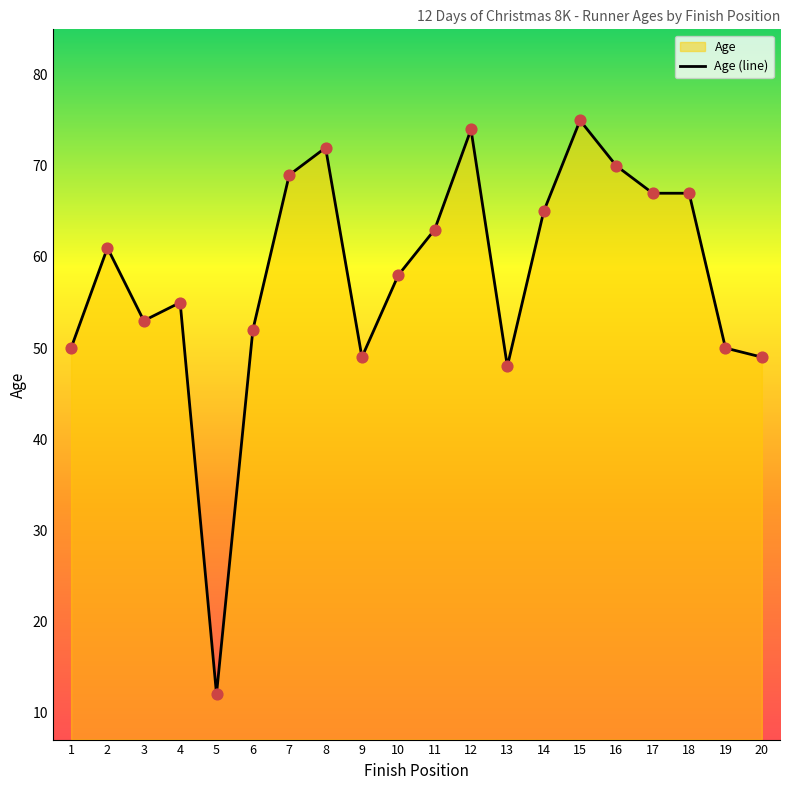

Between 20 and 3, which is larger?

3